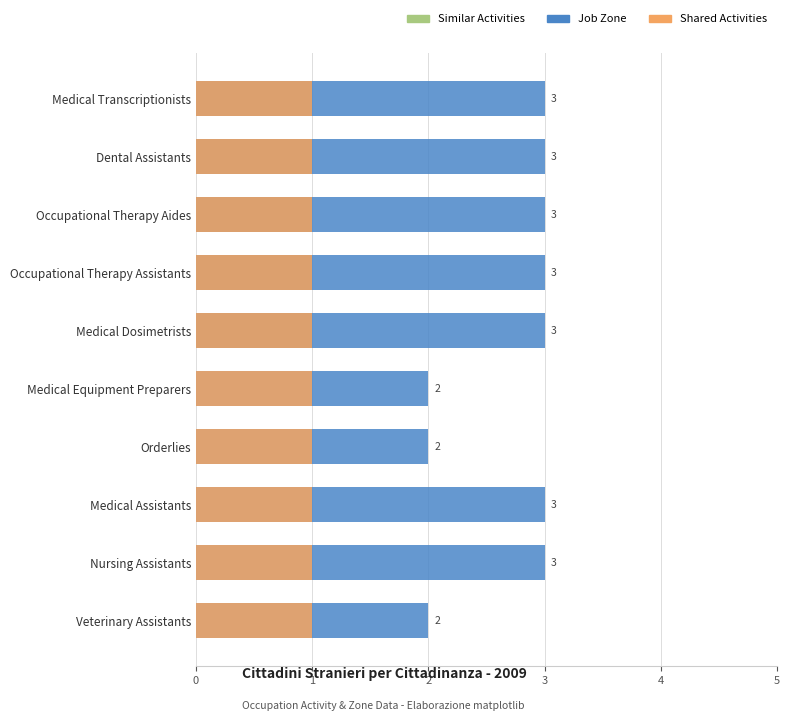

Does the chart contain any negative values?

No